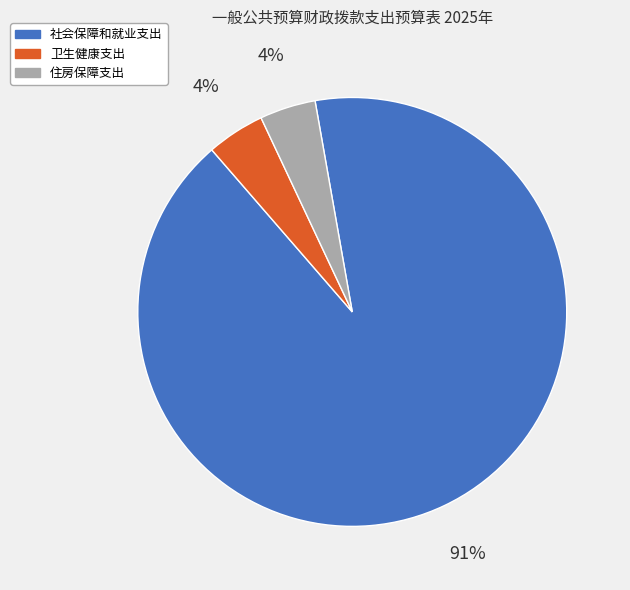

How many segments does this pie chart have?

3